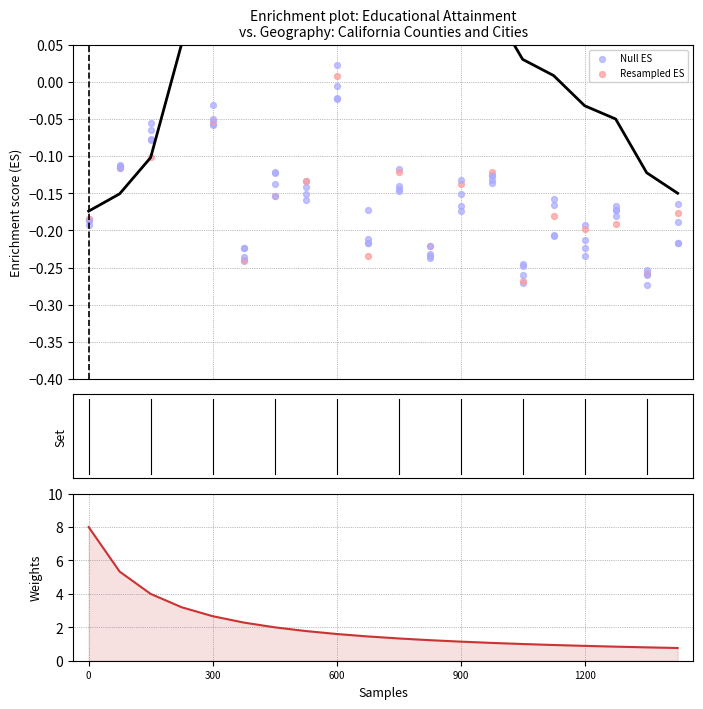

Which series reaches the minimum Y coordinate?

Null ES